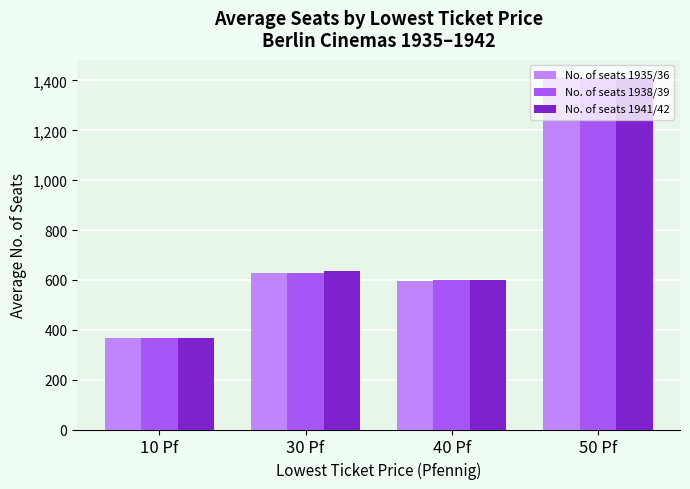

What is the spread (max minus min) of values at 30 Pf?

8.1